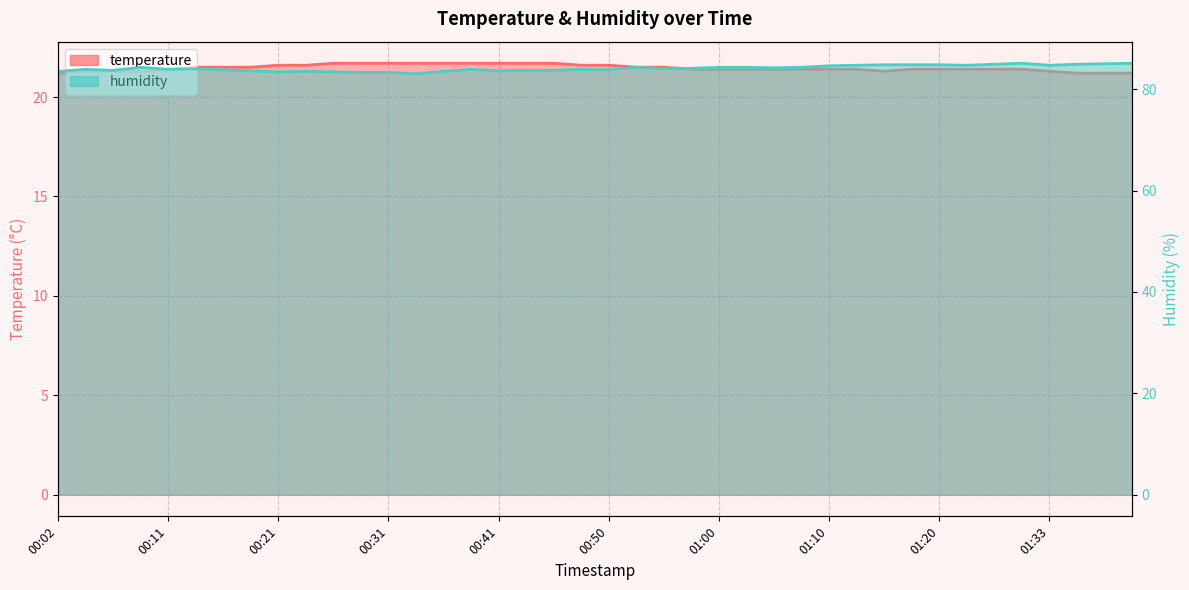

What are all the series names shown in the legend?

temperature, humidity